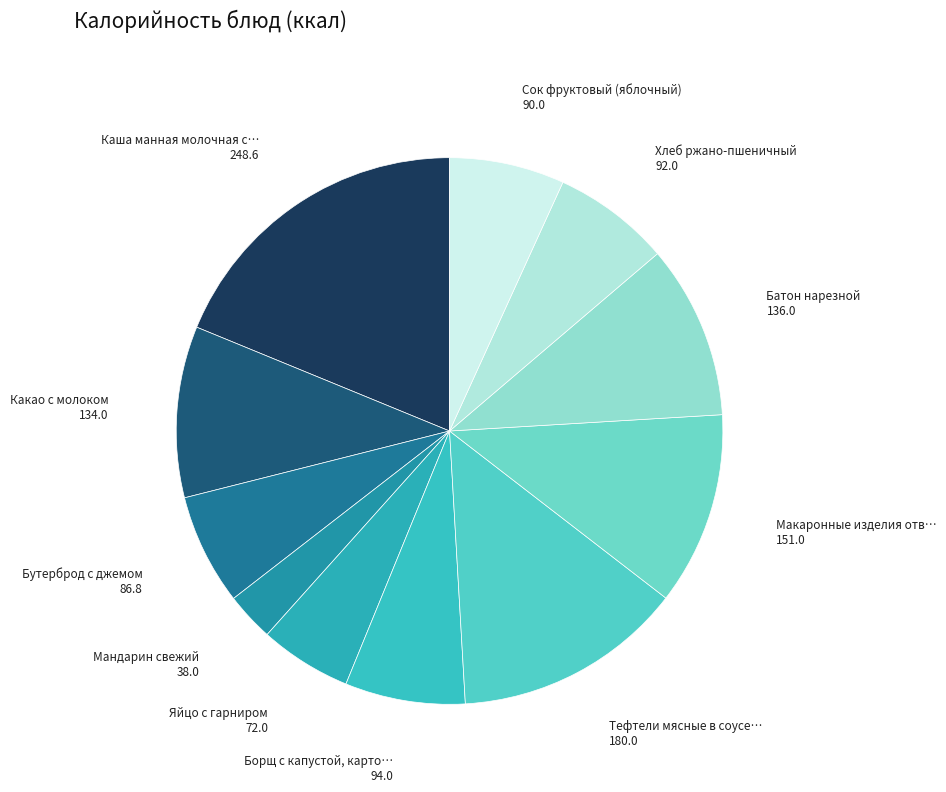

Count the number of slices in the pie.

11